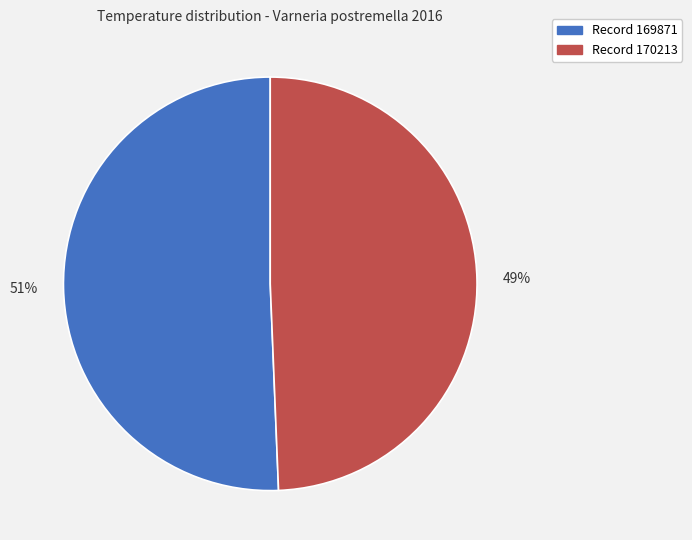

What is the largest slice in the pie chart?

Record 169871